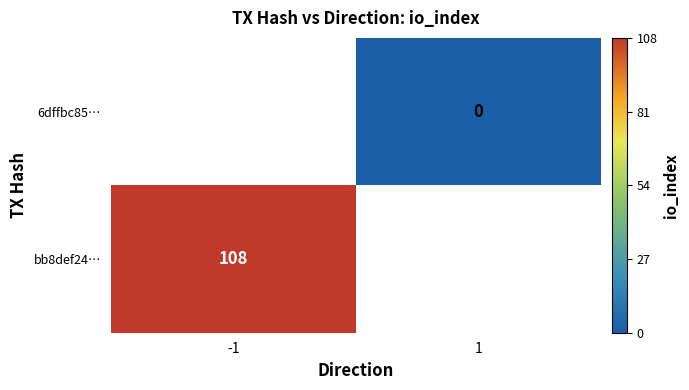

How many categories are shown in the chart?

2